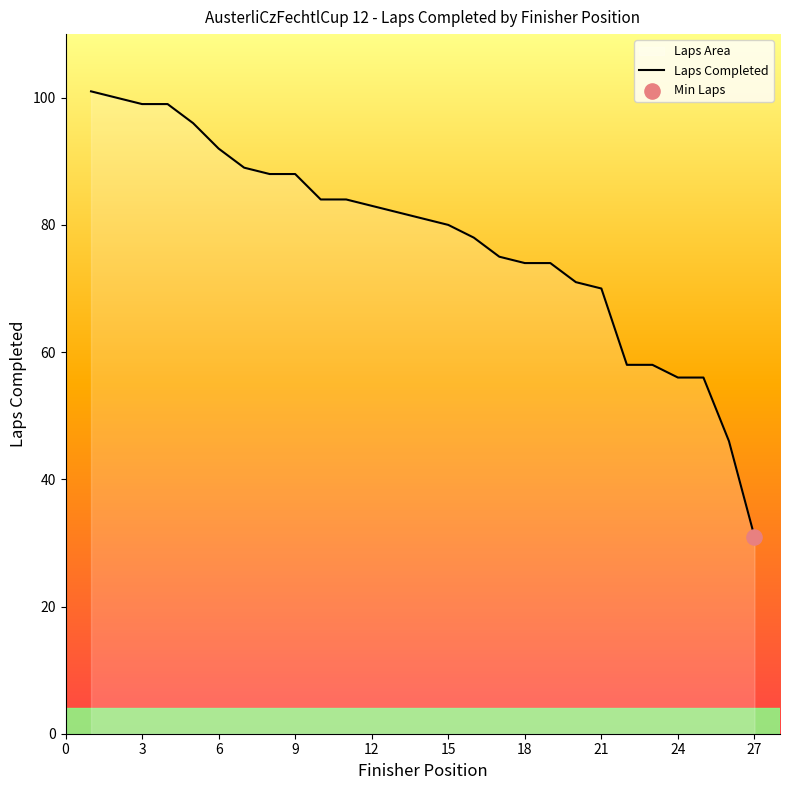

What is the approximate value at 27?

31